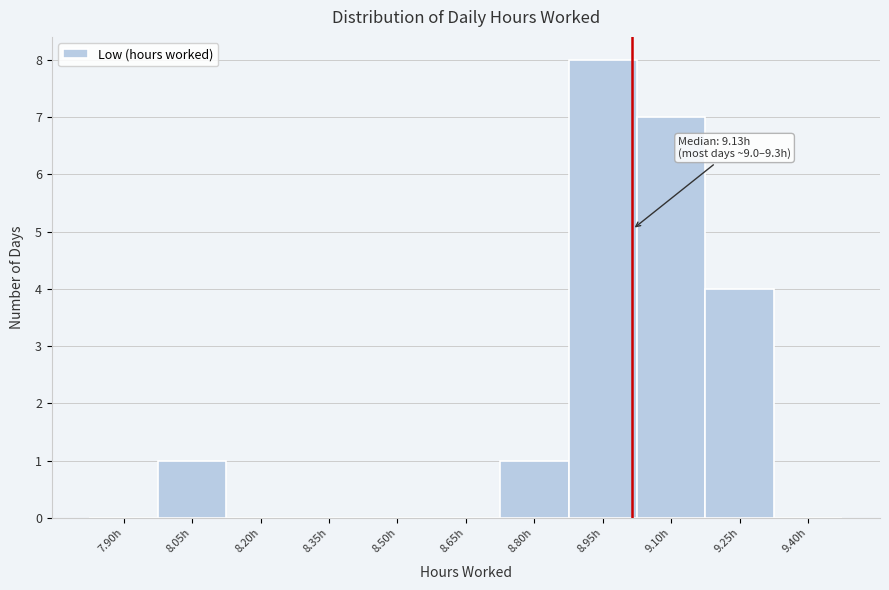

Reading left to right, what are all the values shown in this chart?

7.90h=0	8.05h=1	8.20h=0	8.35h=0	8.50h=0	8.65h=0	8.80h=1	8.95h=8	9.10h=7	9.25h=4	9.40h=0